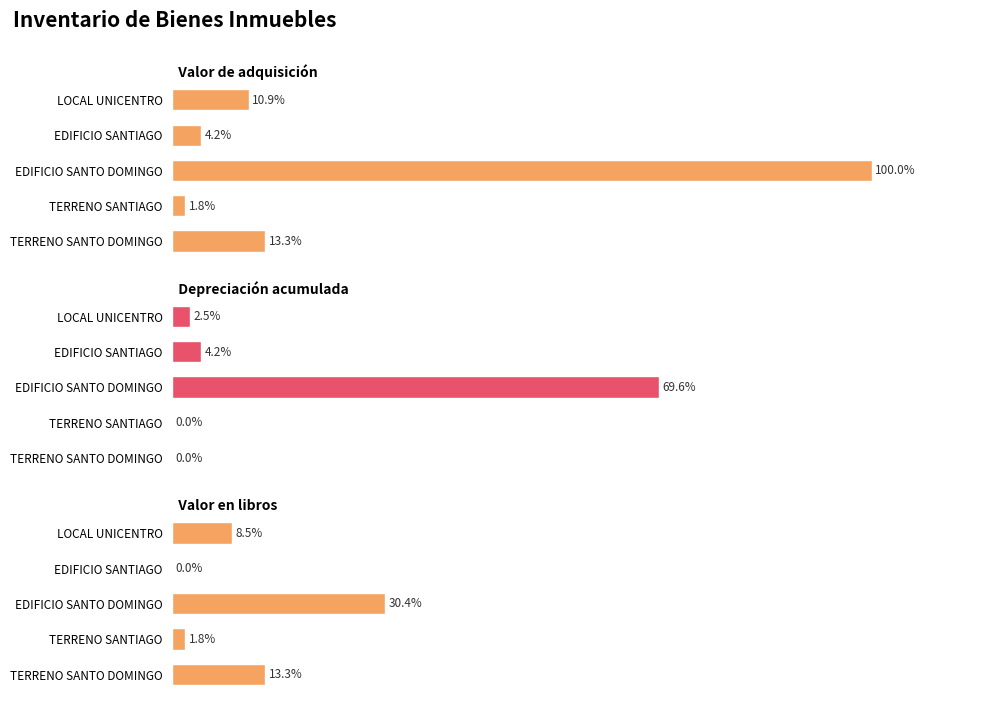

Between EDIFICIO SANTO DOMINGO and EDIFICIO SANTIAGO, which series saw the biggest shift?

Valor de adquisición